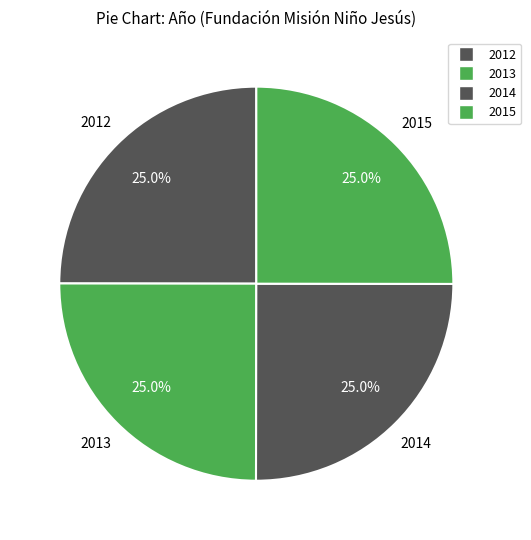

Which category has the biggest portion of the pie?

2015